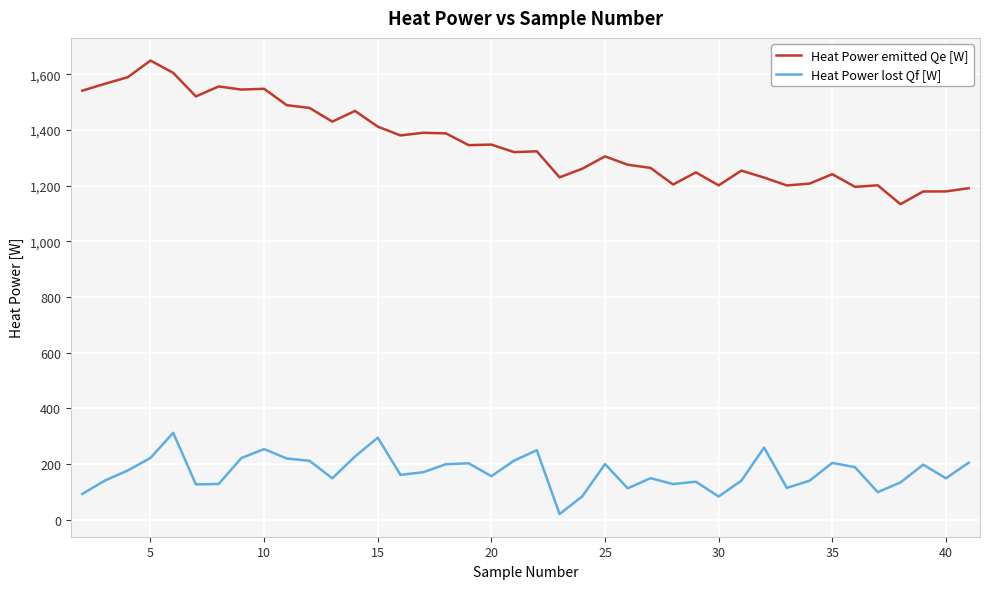

What is the difference between the maximum and minimum values in the Heat Power emitted Qe [W] series?

515.7